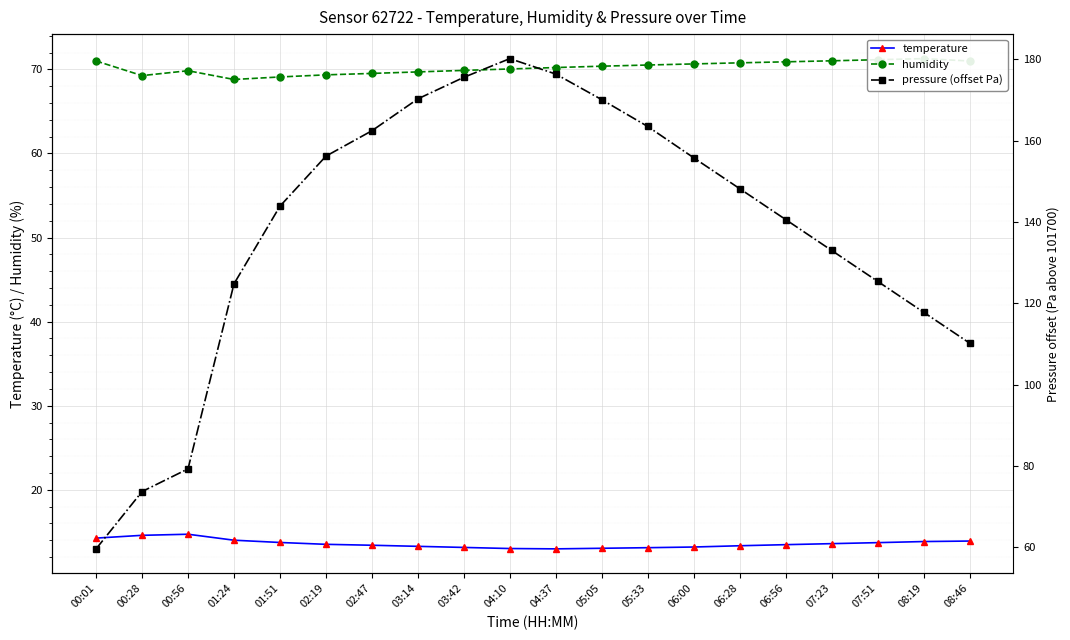

The temperature series shows 21.7 at 05:33. True or false?

False